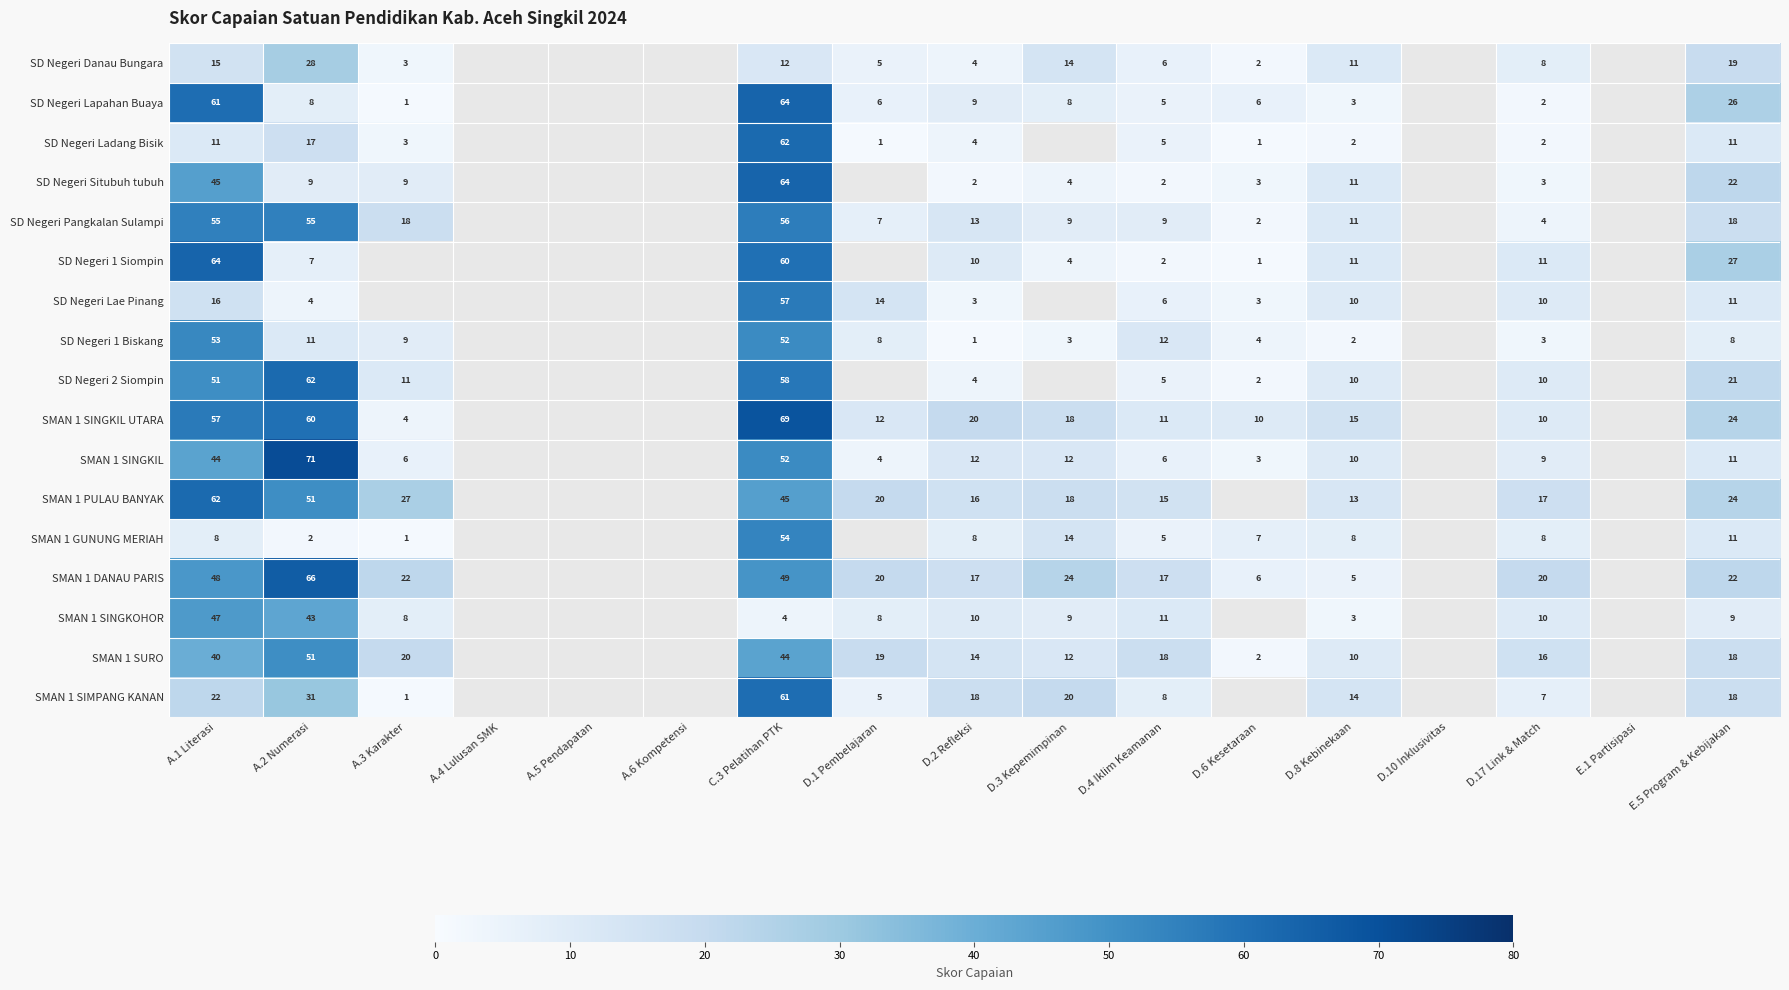

What is the spread (max minus min) of values at D.8 Kebinekaan?

13